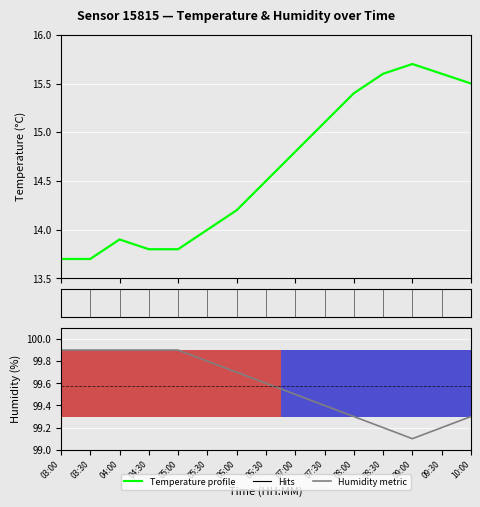

The value of Humidity ranking metric at 09:00 is 99.1. True or false?

True